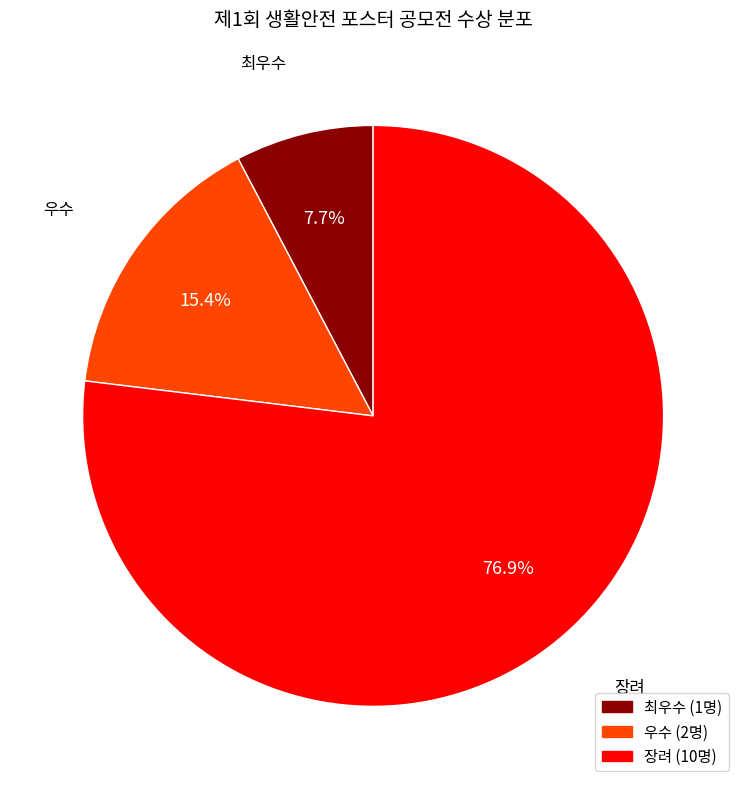

What is the largest slice in the pie chart?

장려